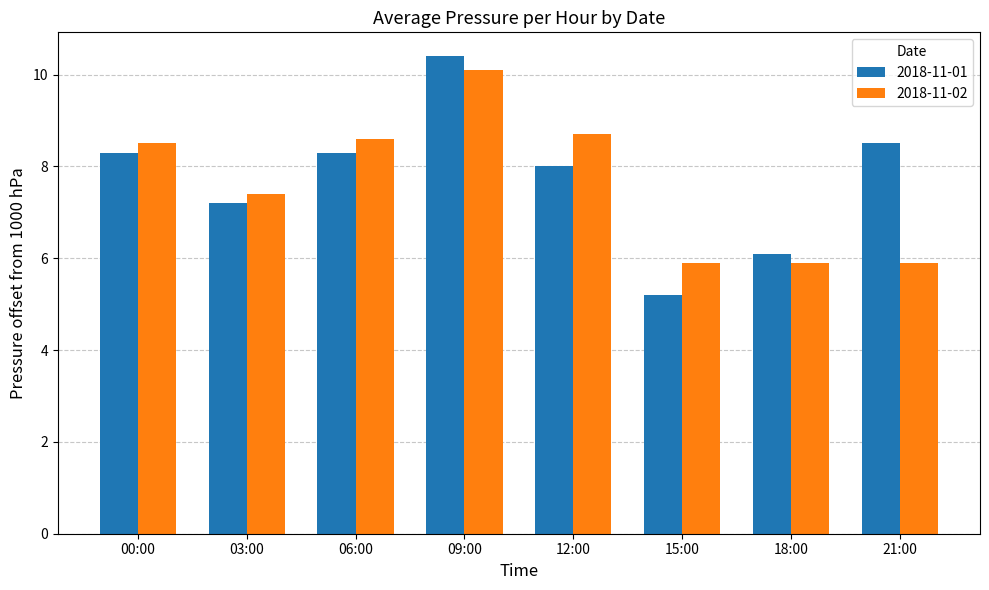

Which series has the largest range (max minus min)?

2018-11-01